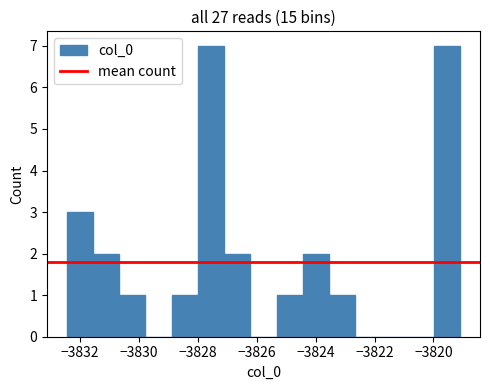

What is the height of the bar covering -3830.6 to -3829.8 on the x-axis? Neither the bar edges nor the heights are printed on the chart, so give them approximately, as read against the axes.

1